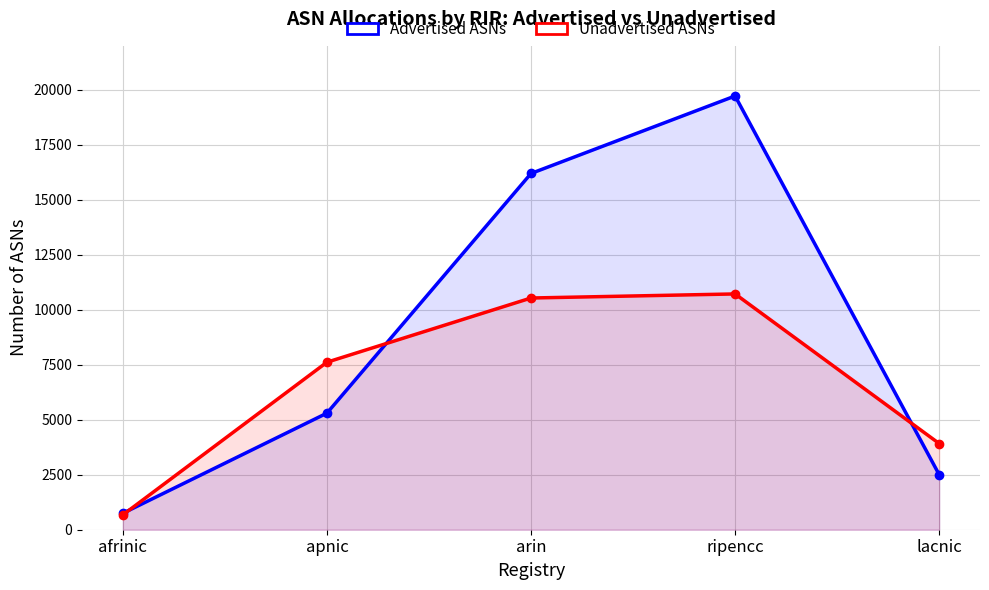

Between afrinic and ripencc, which is larger?

ripencc